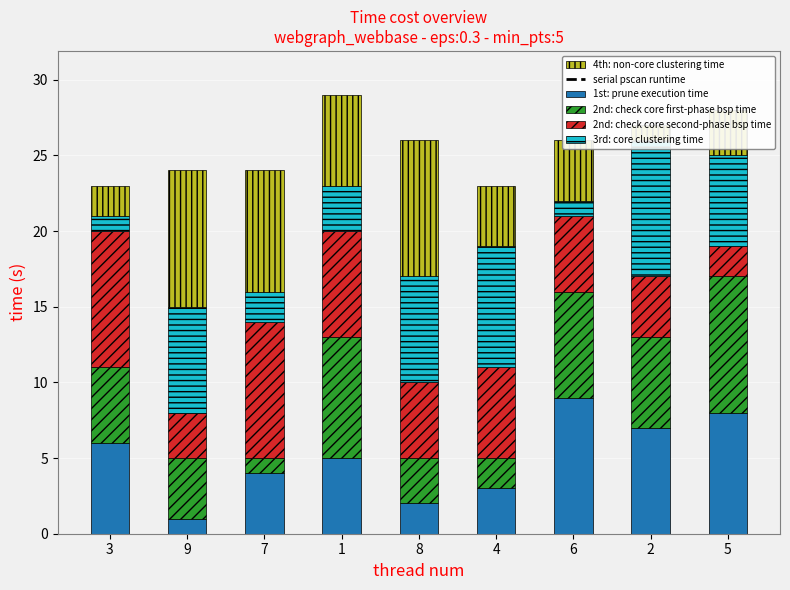

Reading left to right, list all the values displayed in this chart.

1st: prune execution time: 3=6	9=1	7=4	1=5	8=2	4=3	6=9	2=7	5=8
2nd: check core first-phase bsp time: 3=5	9=4	7=1	1=8	8=3	4=2	6=7	2=6	5=9
2nd: check core second-phase bsp time: 3=9	9=3	7=9	1=7	8=5	4=6	6=5	2=4	5=2
3rd: core clustering time: 3=1	9=7	7=2	1=3	8=7	4=8	6=1	2=9	5=6
4th: non-core clustering time: 3=2	9=9	7=8	1=6	8=9	4=4	6=4	2=1	5=3